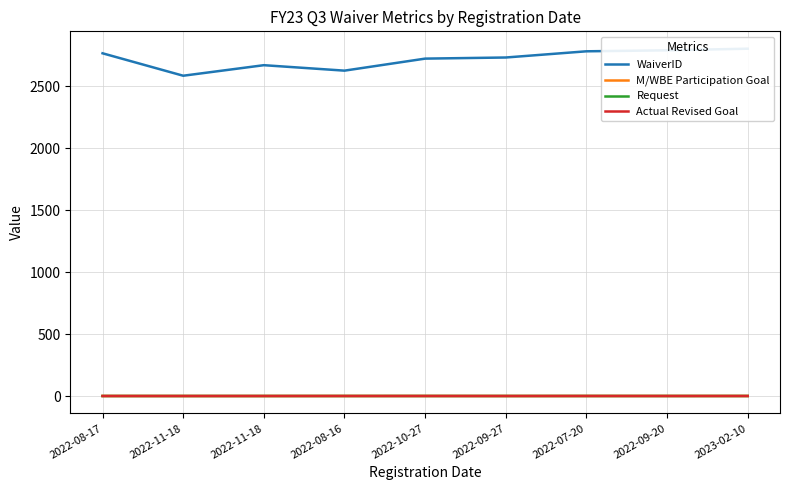

Reading left to right, extract all data points from this chart.

WaiverID: 2764.0	2583.0	2668.0	2624.0	2721.0	2730.0	2780.0	2788.0	2801.0
M/WBE Participation Goal: 0.3	0.1	0.1	0.3	0.3	0.1	0.2	0.4	0.3
Request: 0.0	0.0	0.0	0.0	0.1	0.0	0.1	0.0	0.1
Actual Revised Goal: 0.0	0.0	0.0	0.1	0.1	0.0	0.2	0.0	0.1